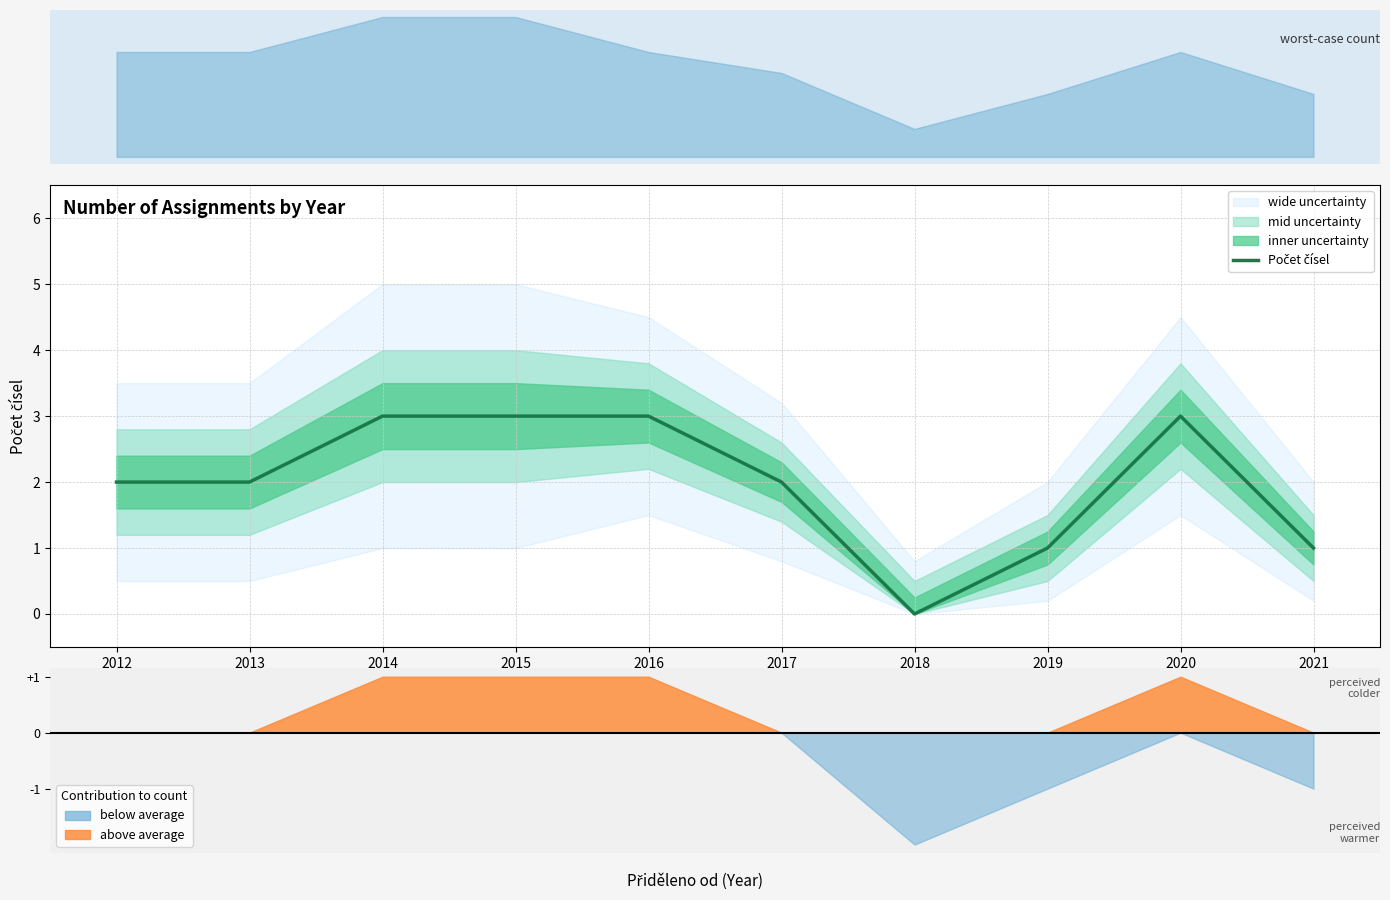

Rank the categories by value from lowest to highest.

2018, 2019, 2021, 2012, 2013, 2017, 2014, 2015, 2016, 2020